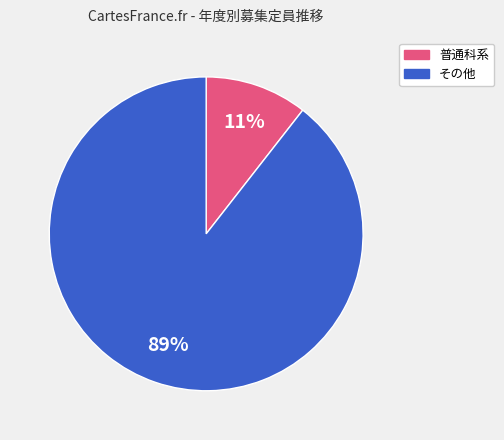

To the nearest percent, what is the combined percentage of 普通科系 and その他?

100%